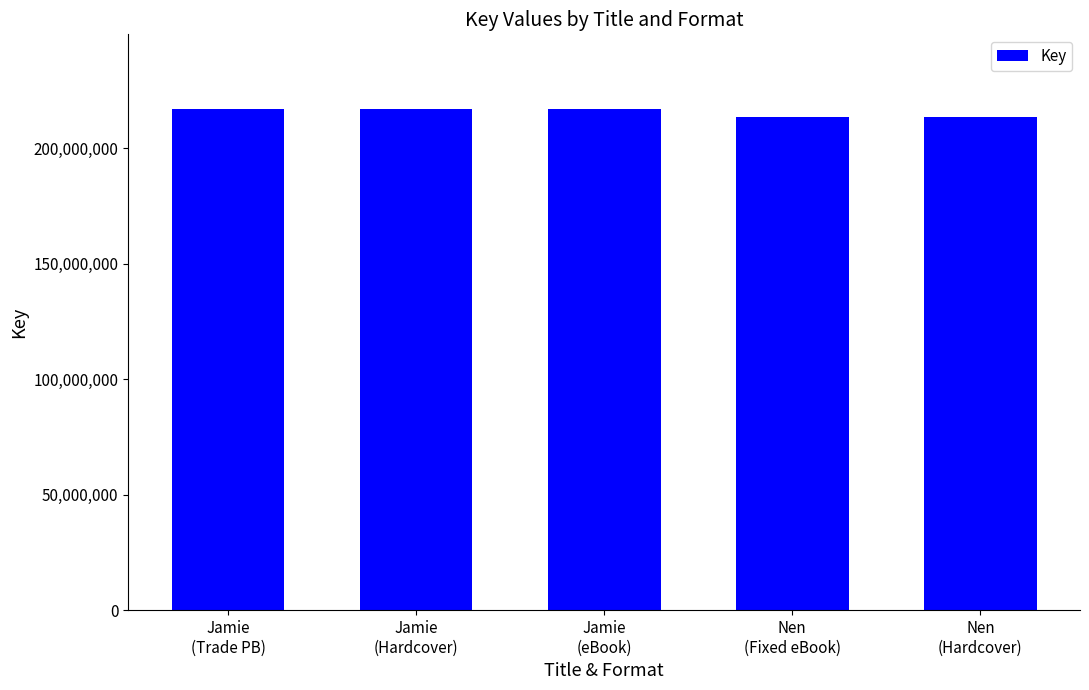

What is the smallest value displayed?

213297016